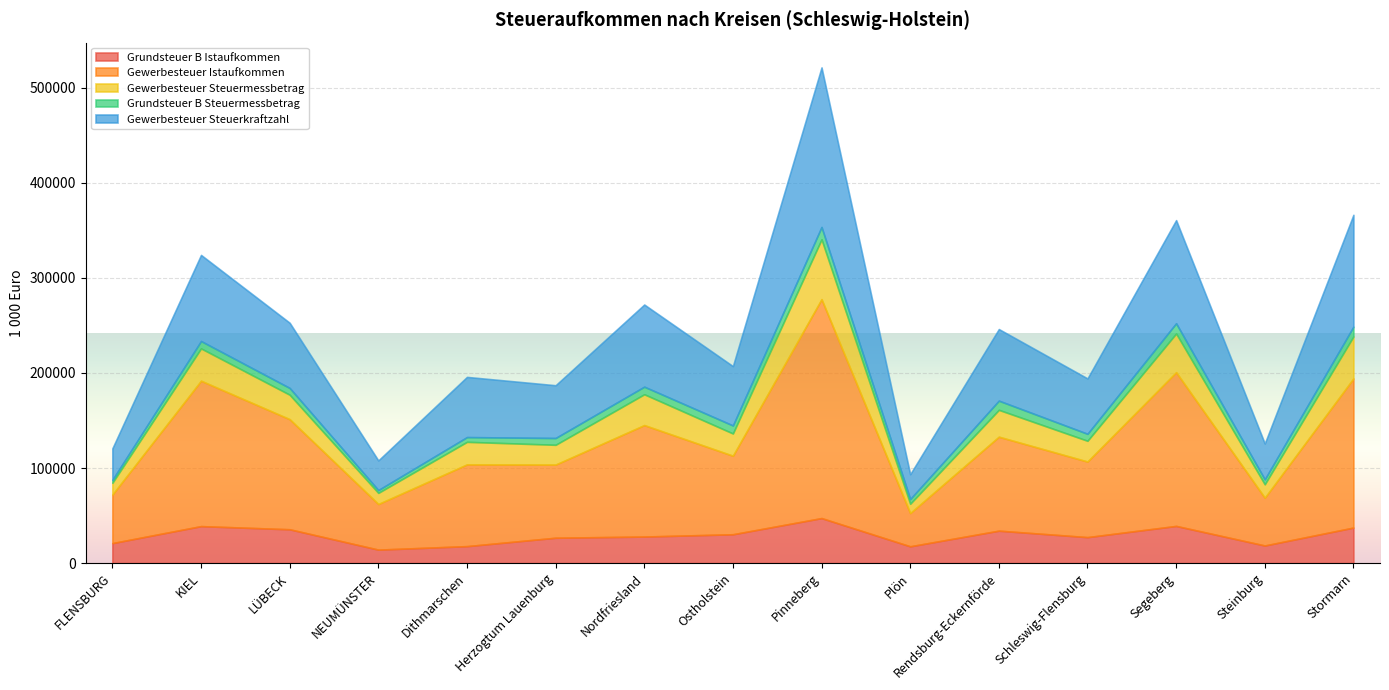

What is the minimum value for Grundsteuer B Istaufkommen?

14209